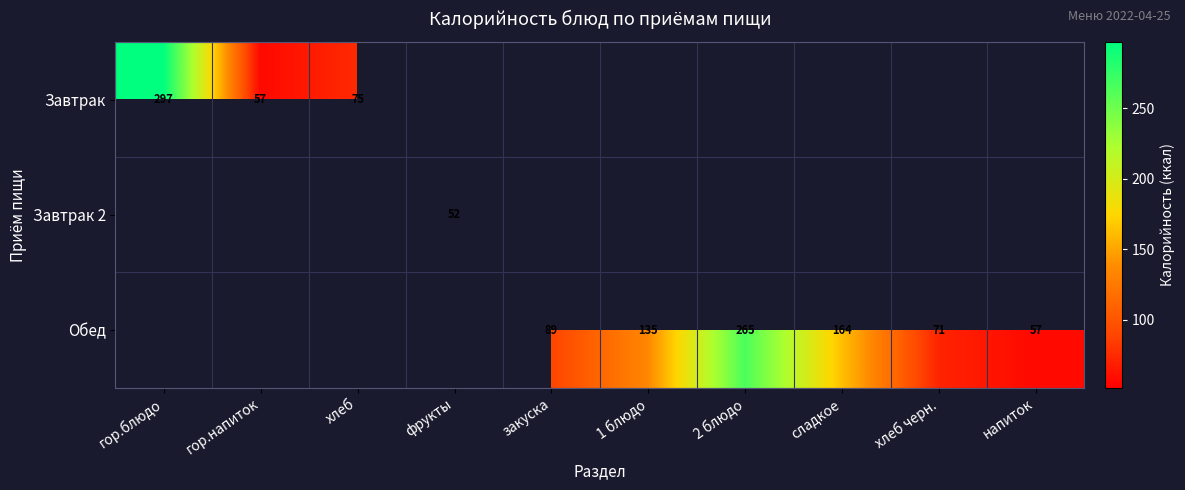

True or false: Обед has a value of 89 at закуска.

True